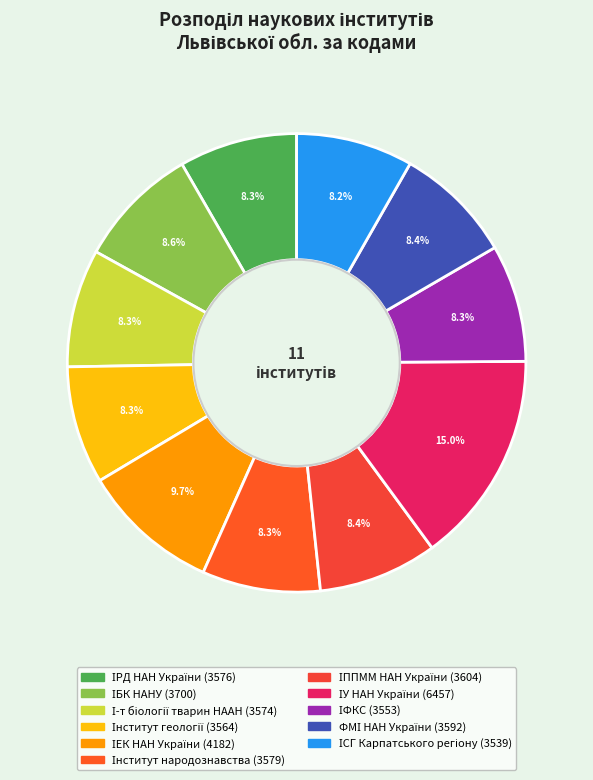

What percentage is the ФМІ НАН України slice, to the nearest percent?

8%